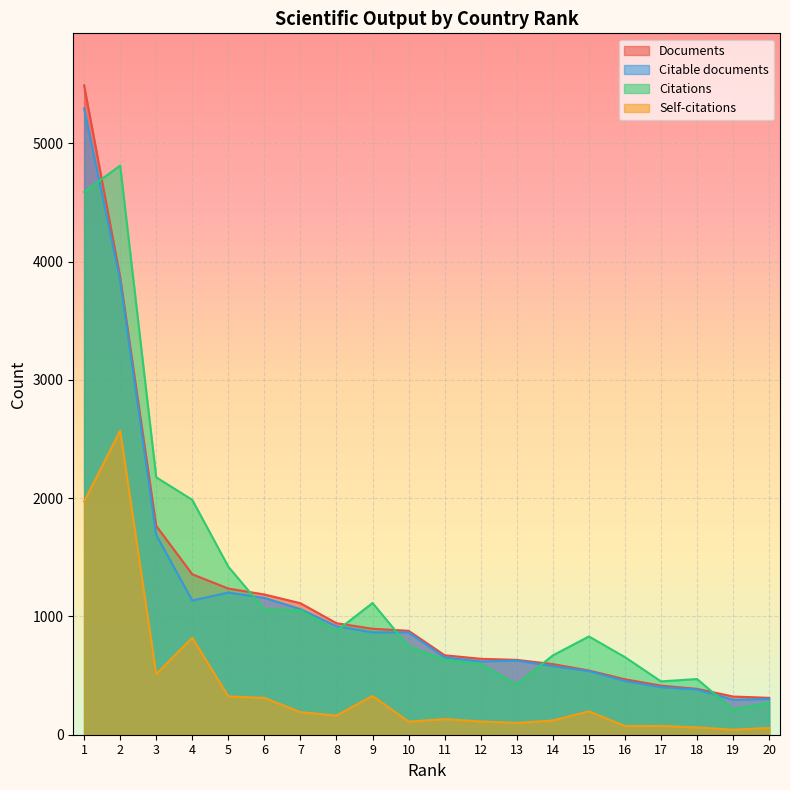

Reading left to right, extract all data points from this chart.

Documents: 5492	3871	1766	1357	1236	1186	1112	943	896	879	672	642	633	597	543	469	415	388	323	312
Citable documents: 5296	3844	1689	1135	1202	1157	1062	918	866	866	654	620	627	580	538	454	402	383	296	302
Citations: 4590	4813	2177	1986	1421	1059	1052	877	1114	745	634	597	424	671	831	656	451	471	212	271
Self-citations: 1972	2571	513	820	324	311	191	162	328	111	132	112	100	120	198	73	74	62	42	57